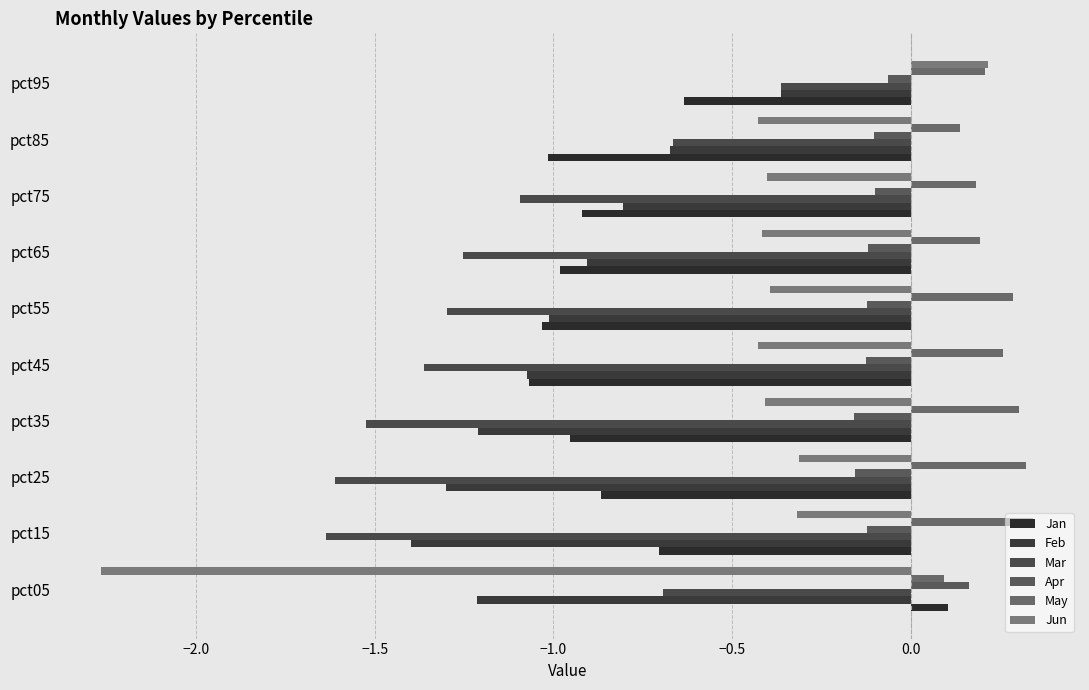

What is the difference between the maximum and minimum values in the Jun series?

2.5